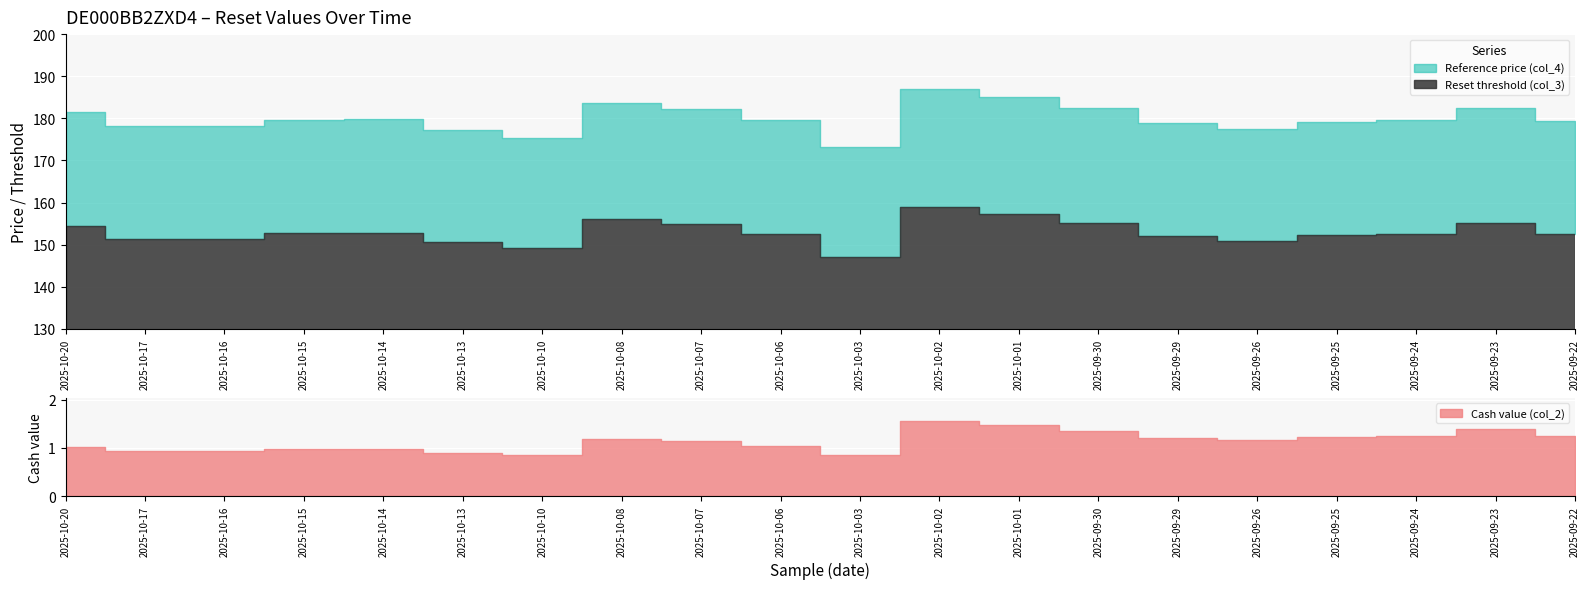

Which series has the largest total across all categories?

Reference price (col_4)